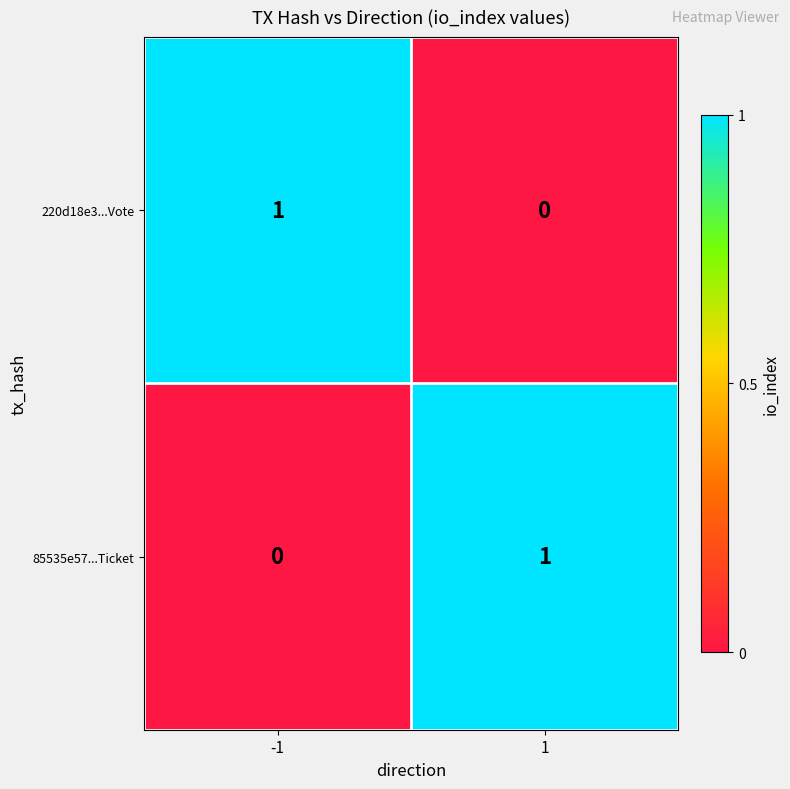

How many distinct data groups are displayed?

2